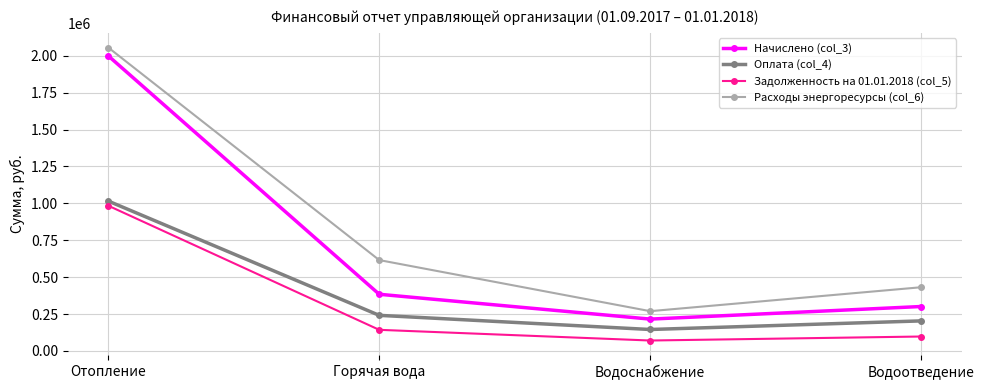

Is it true that Начислено (col_3) equals 300793.7 at Водоотведение?

True